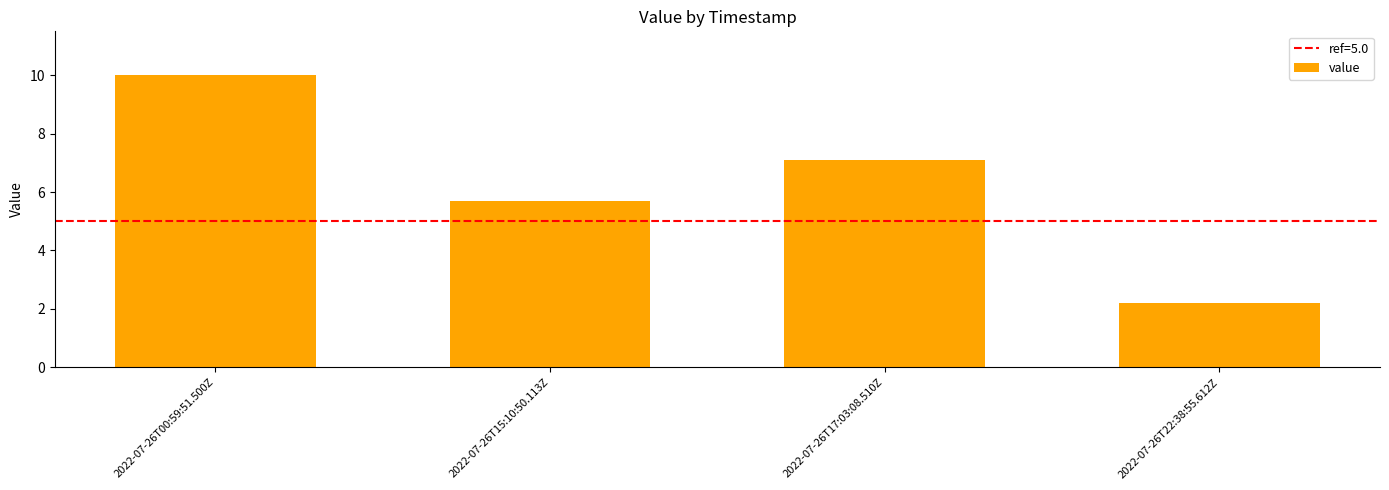

Rank the categories by value from highest to lowest.

2022-07-26T00:59:51.500Z, 2022-07-26T17:03:08.510Z, 2022-07-26T15:10:50.113Z, 2022-07-26T22:38:55.612Z